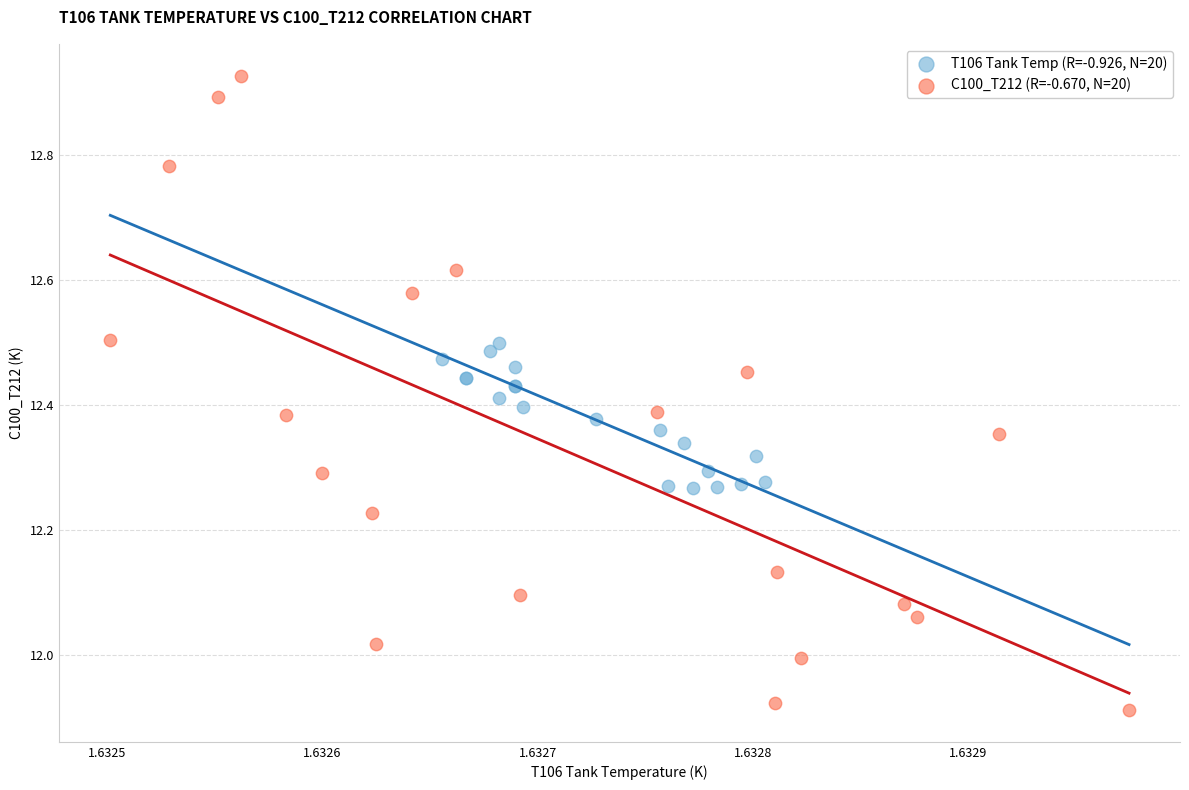

What are all the series names shown in the legend?

T106 Tank Temp (R=-0.926, N=20), C100_T212 (R=-0.670, N=20)